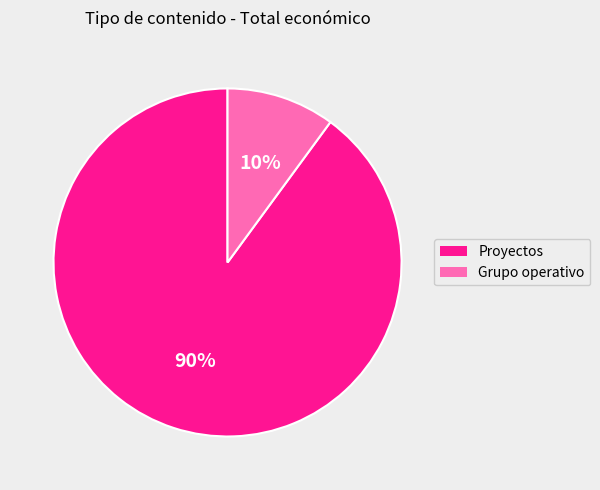

Rank the categories by value from lowest to highest.

Grupo operativo, Proyectos